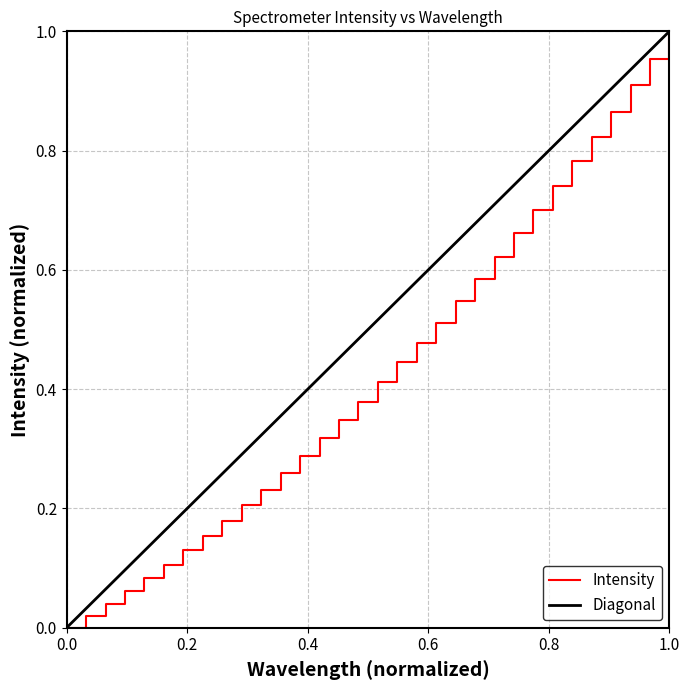

What is the average value?

0.4